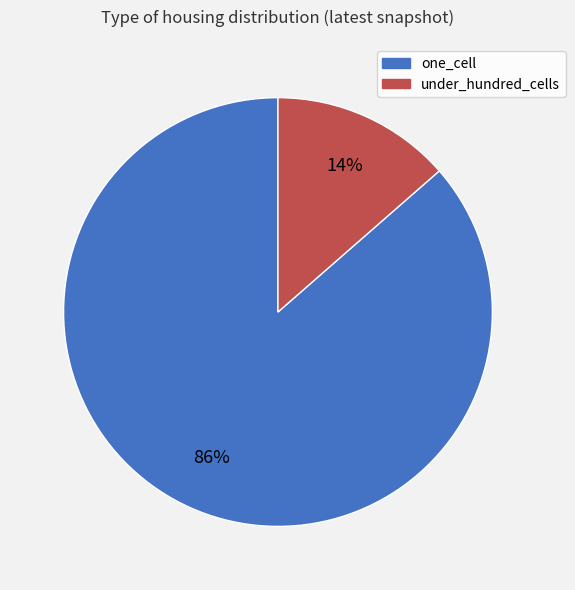

To the nearest percent, what is the average slice percentage?

50%